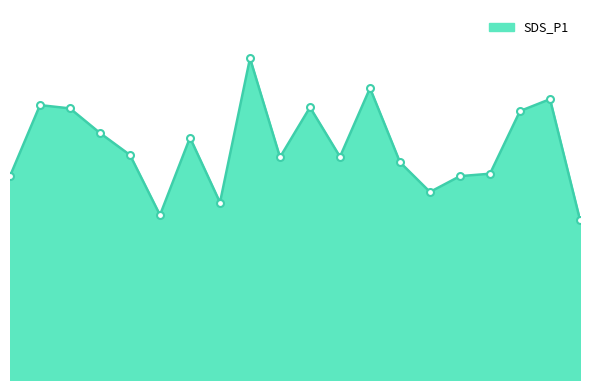

Does the chart display data point markers on the line(s)?

No